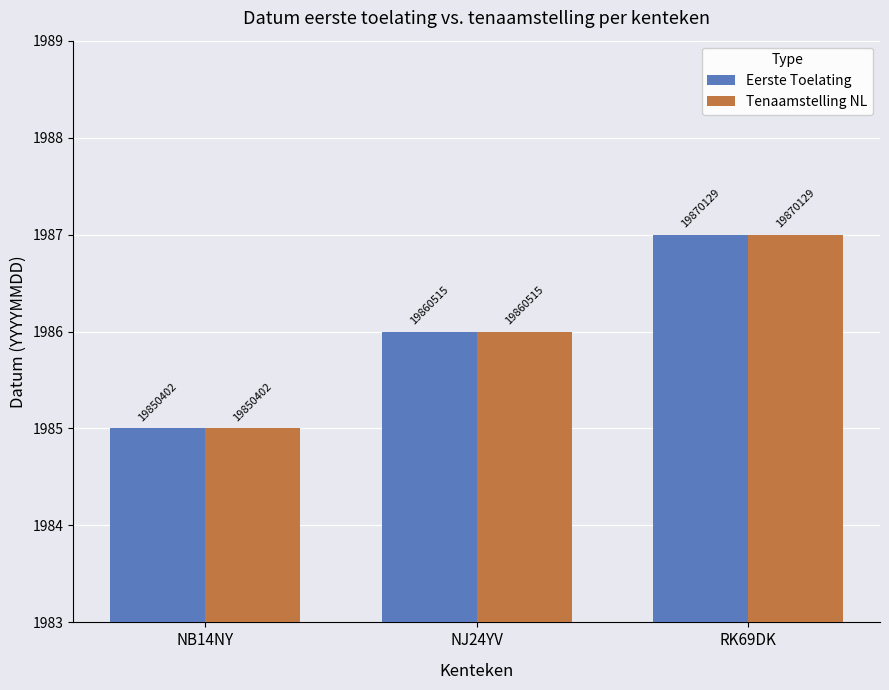

Reading left to right, transcribe all the data shown in this chart.

Eerste Toelating: 1985	1986	1987
Tenaamstelling NL: 1985	1986	1987